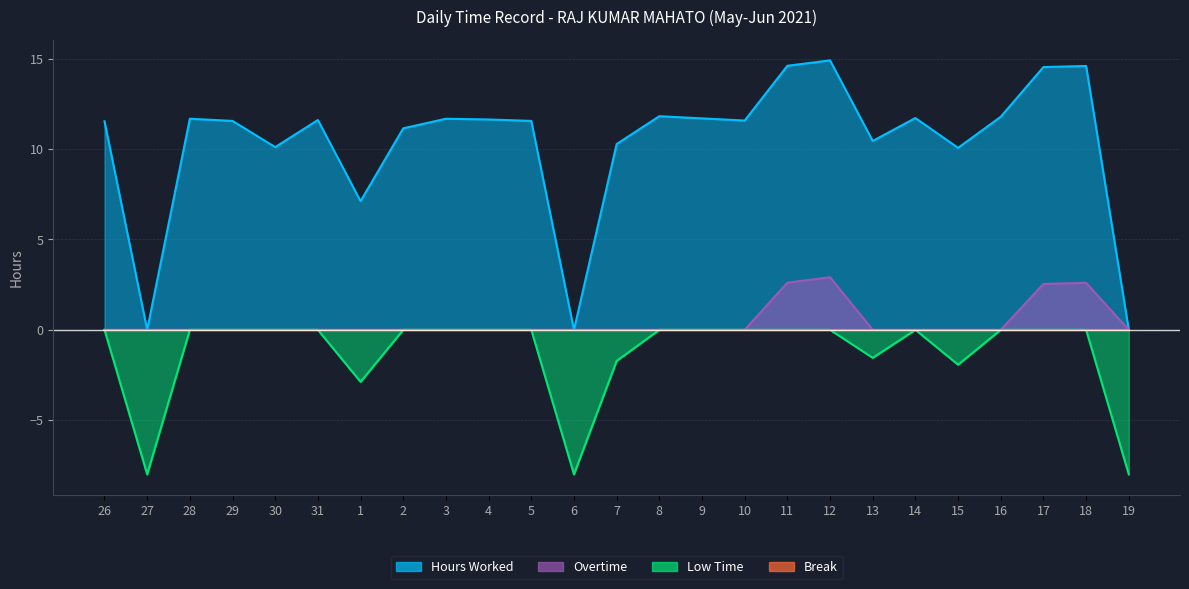

Where is the first local minimum for Hours Worked?

27